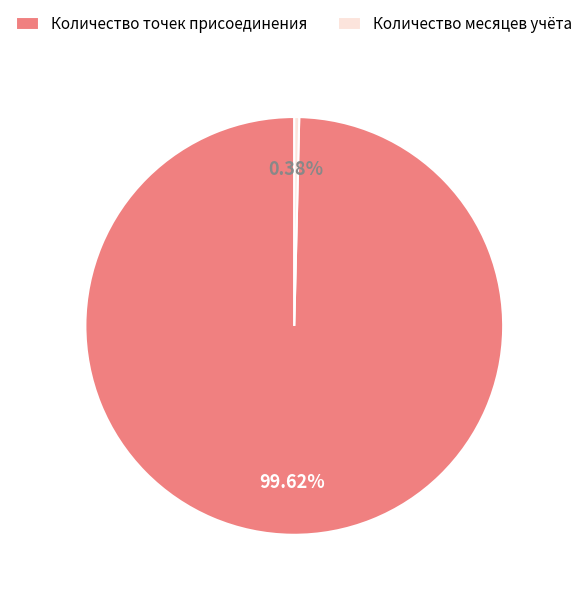

Which slice is the largest?

Количество точек присоединения